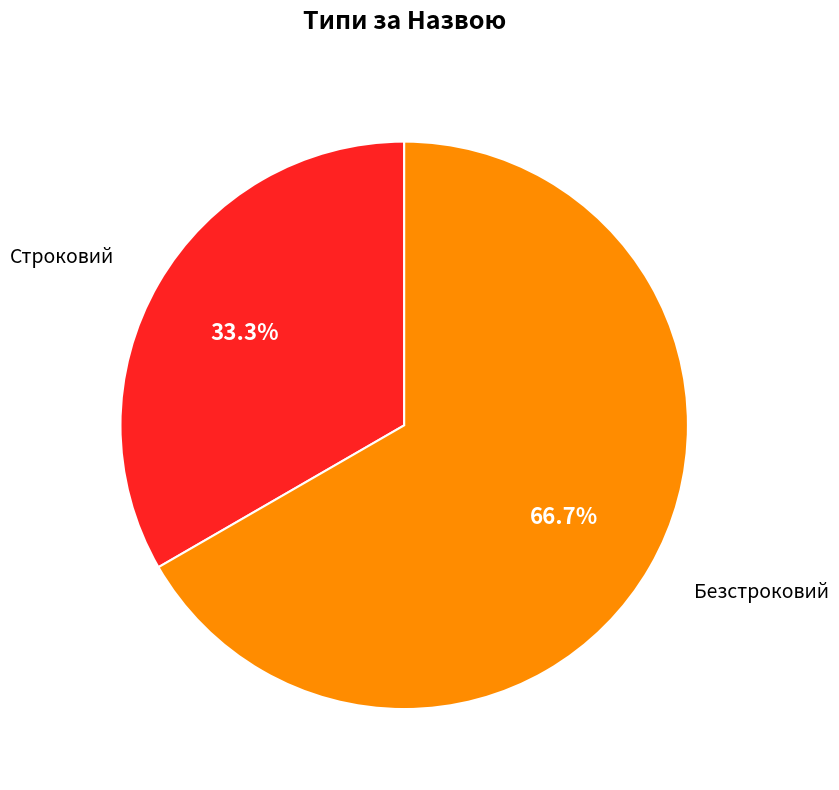

The Строковий slice represents 19% of the pie. True or false?

False